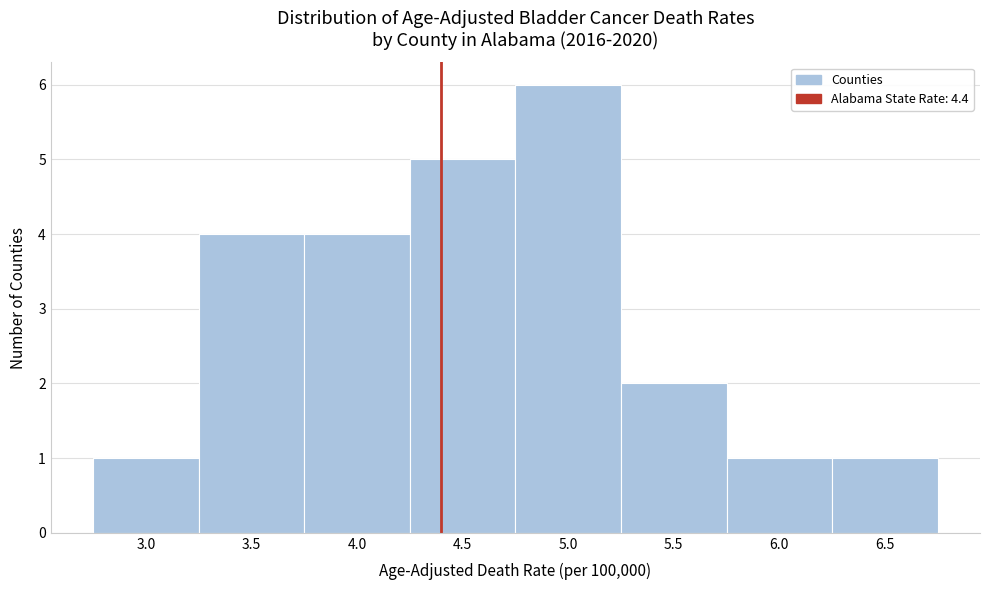

Reading left to right, transcribe this chart: for each bar, give the range it covers on the x-axis and its height. The values are not printed on the chart, so give them approximately, as read against the axis.

2.75 to 3.25: 1
3.25 to 3.75: 4
3.75 to 4.25: 4
4.25 to 4.75: 5
4.75 to 5.25: 6
5.25 to 5.75: 2
5.75 to 6.25: 1
6.25 to 6.75: 1